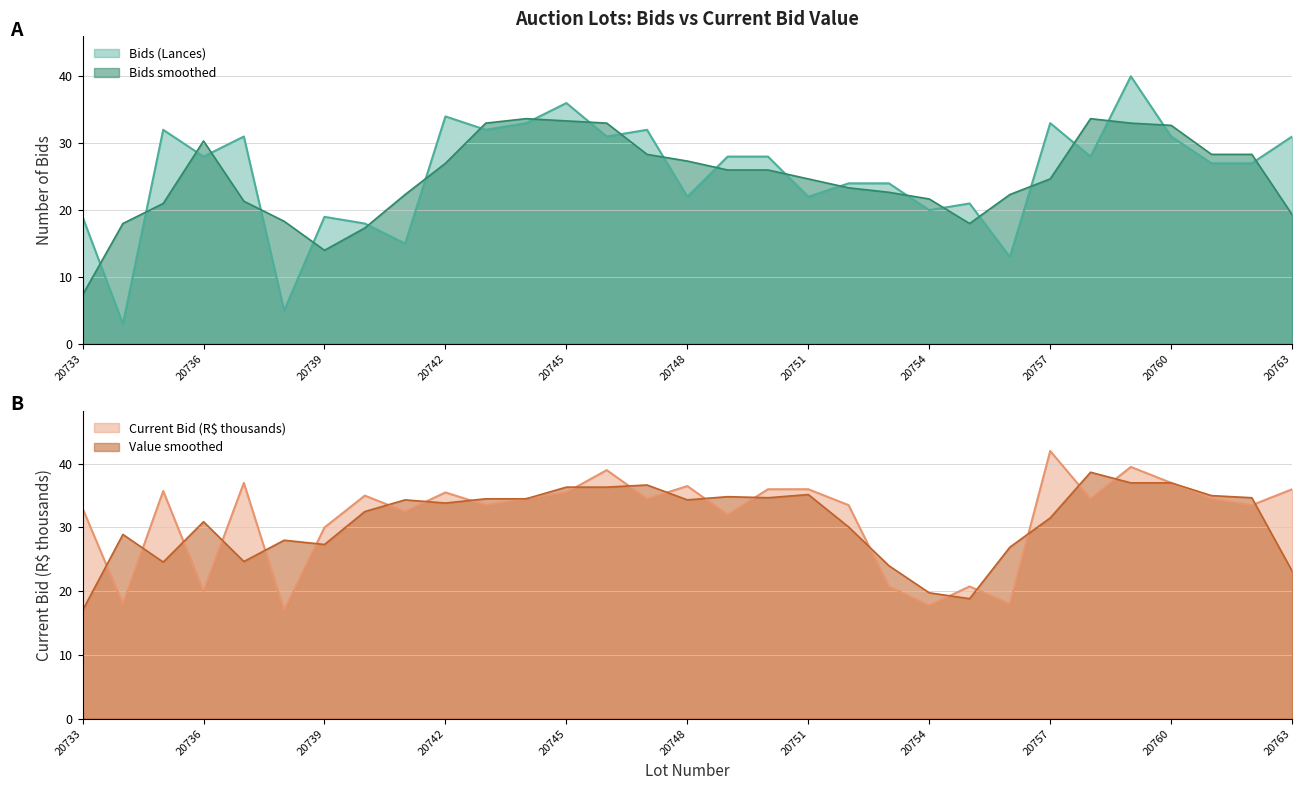

Rank the series by their average value, from highest to lowest.

Current Bid / 1000 (Lance atual), Bids (Lances)